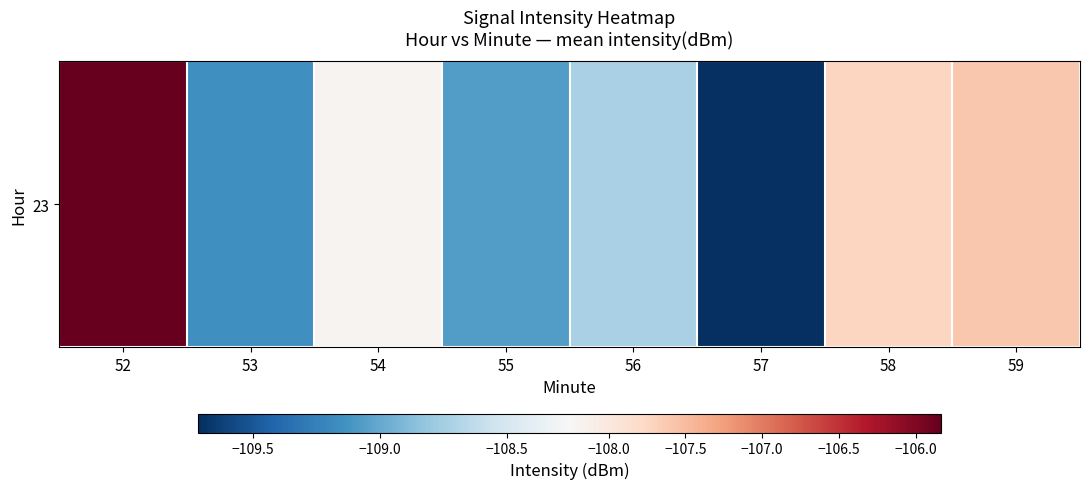

What is the sum of all values?

-866.0